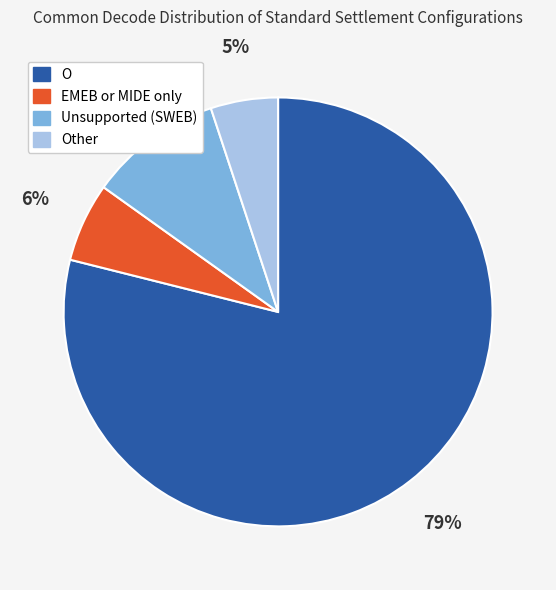

Which category accounts for the majority?

O